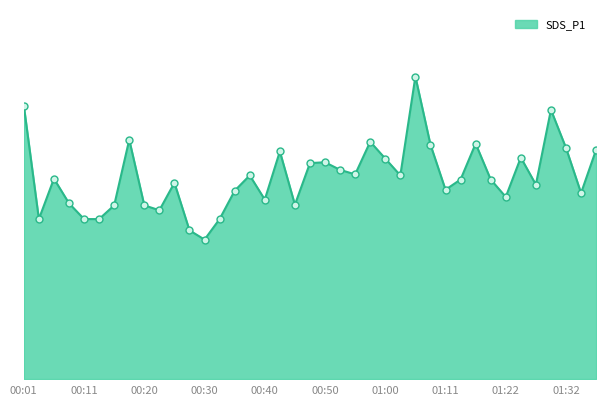

Is this an area chart (filled region under the line)?

Yes